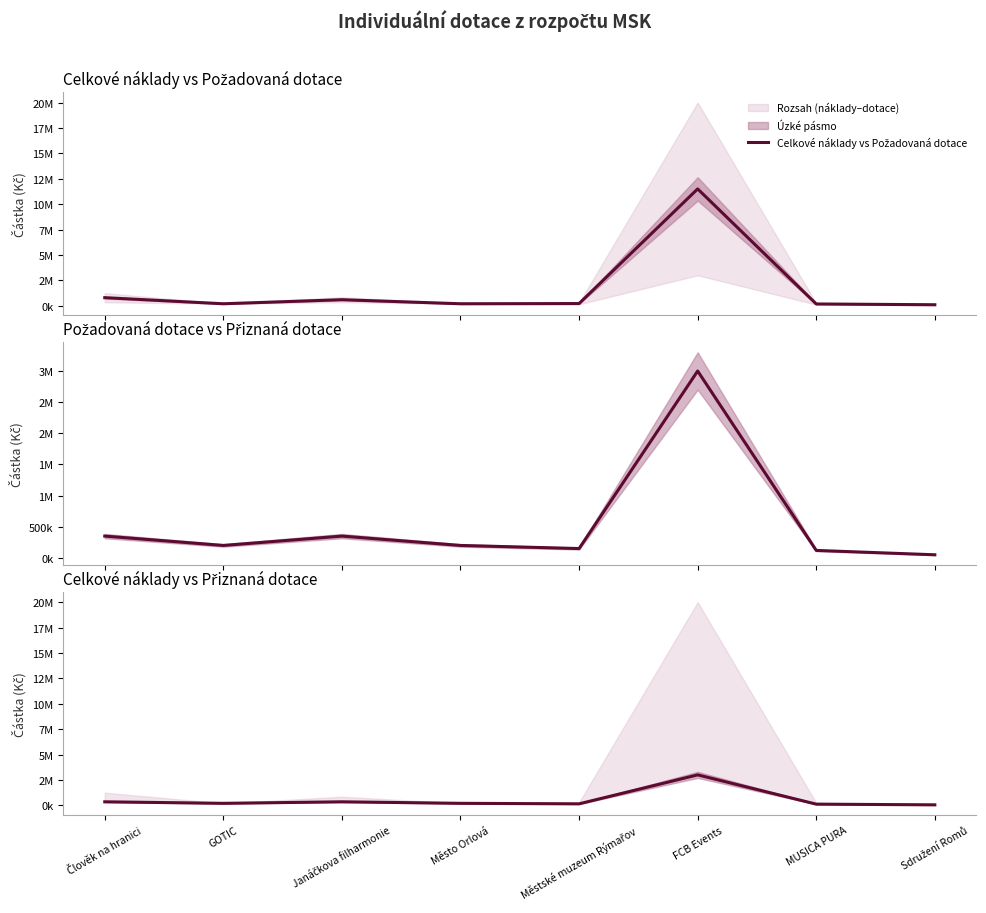

Which category has the highest value across all series?

FCB Events